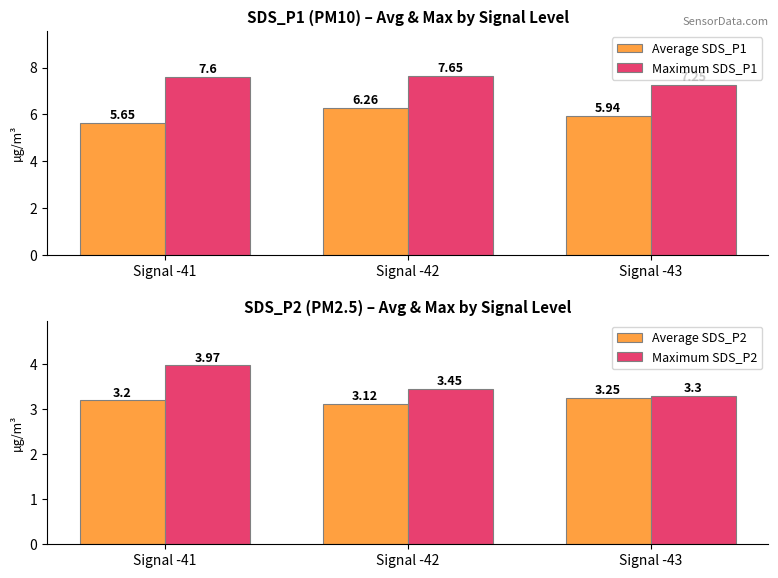

What is the difference between the maximum and minimum values in the Maximum SDS_P1 series?

0.4